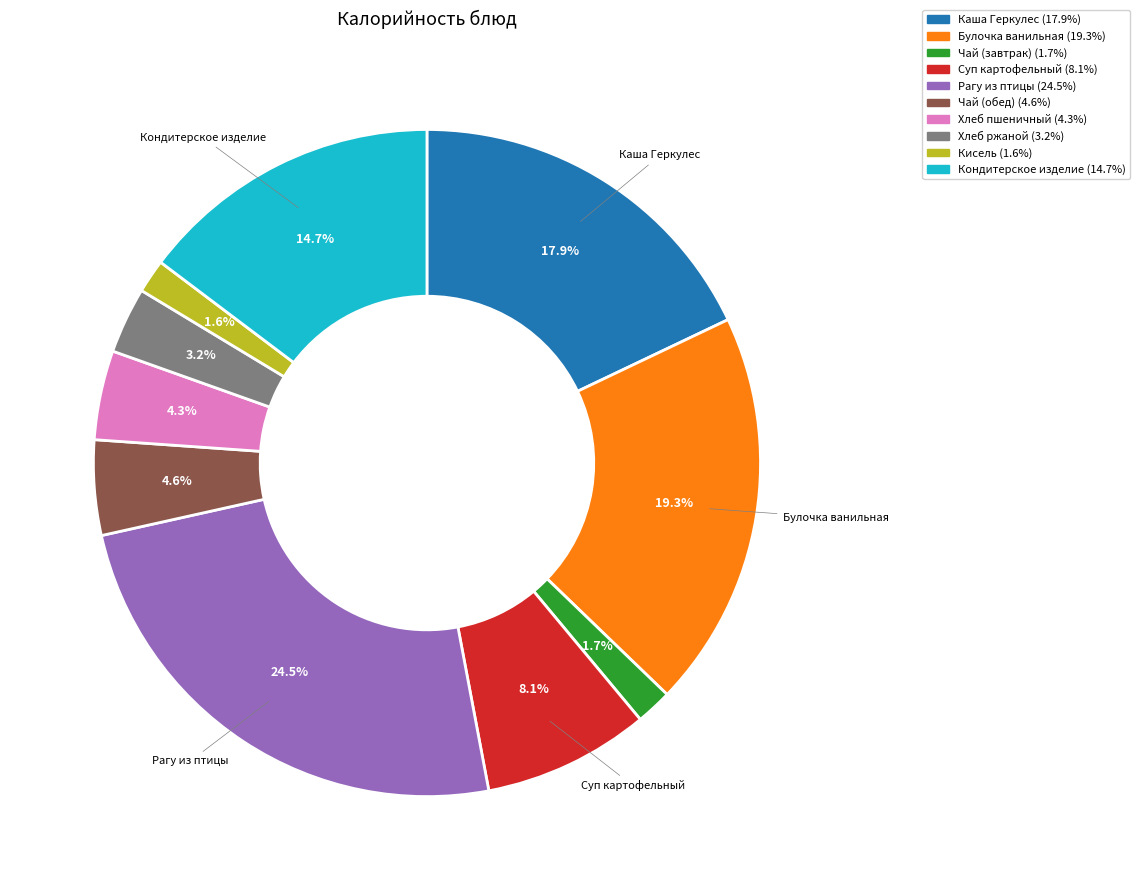

Is there a majority slice in this chart?

No